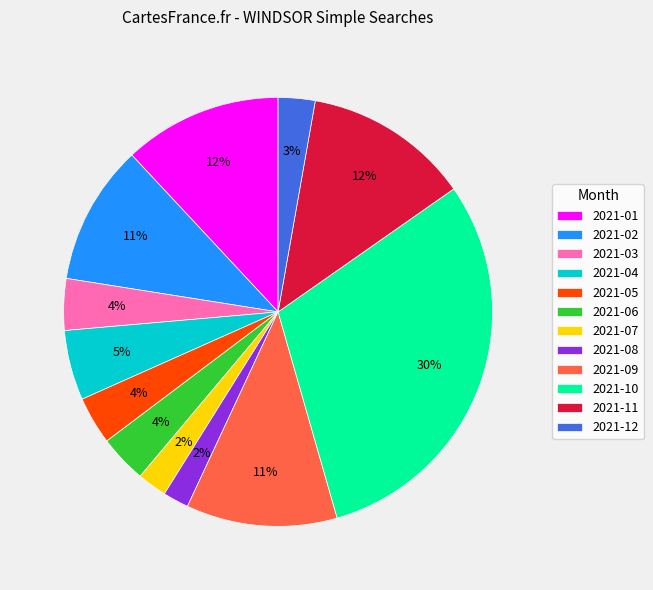

Does 2021-01 represent more than half of the total?

No